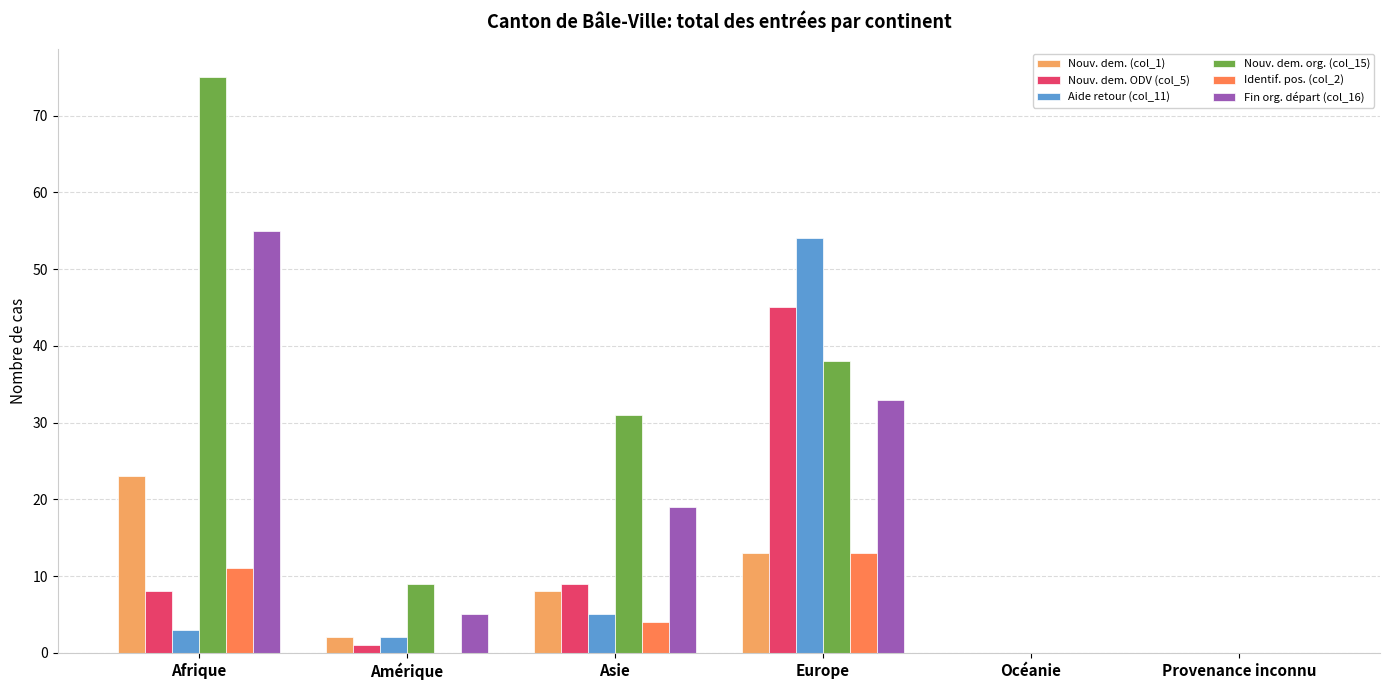

What is the maximum value shown in the chart?

75